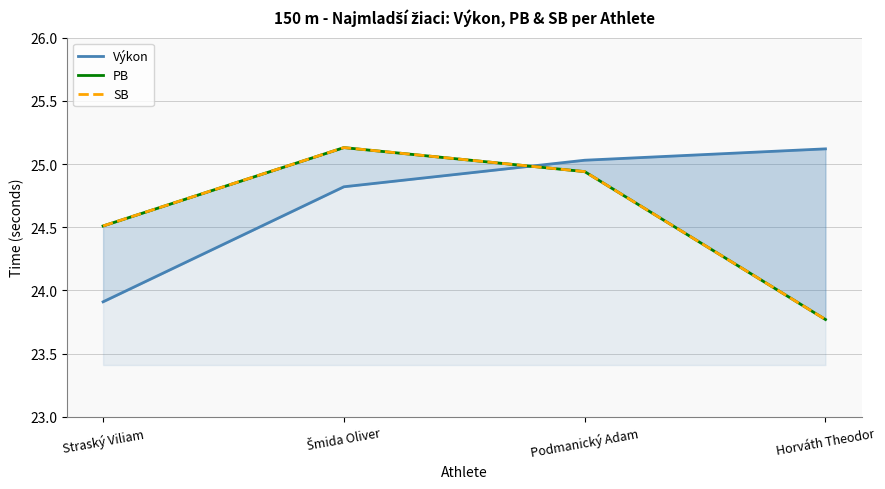

Which series changed the most between Šmida Oliver and Horváth Theodor?

PB